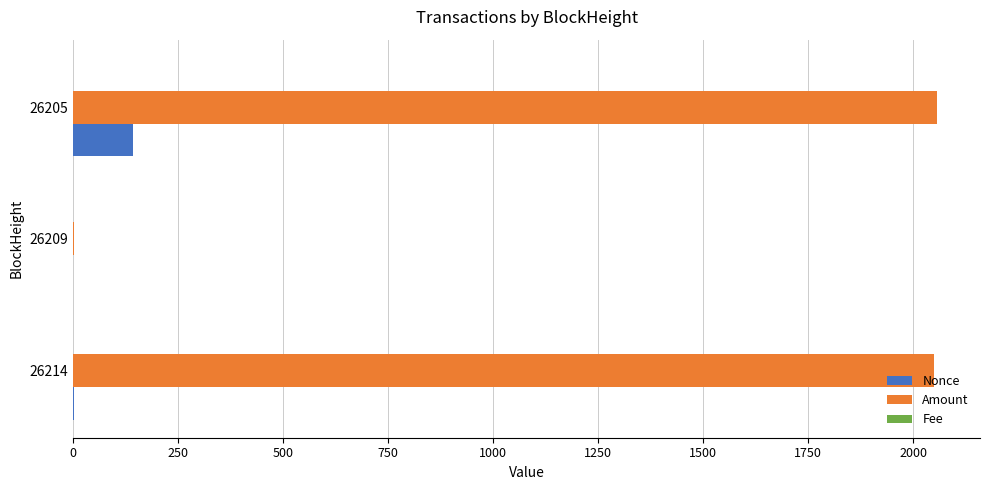

At which category is the sum across all series the highest?

26205